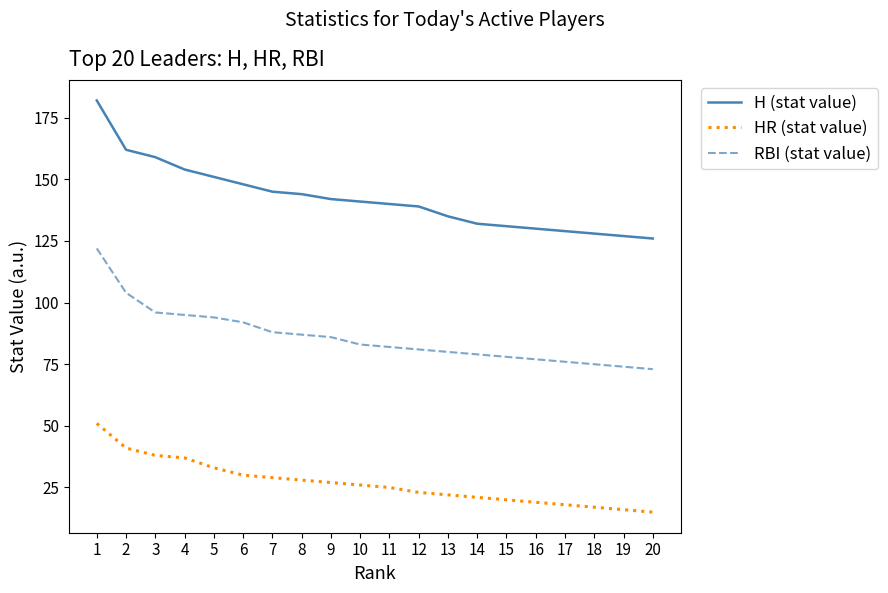

Is the value of H (stat value) at 3 greater than the value of HR (stat value) at 19?

Yes